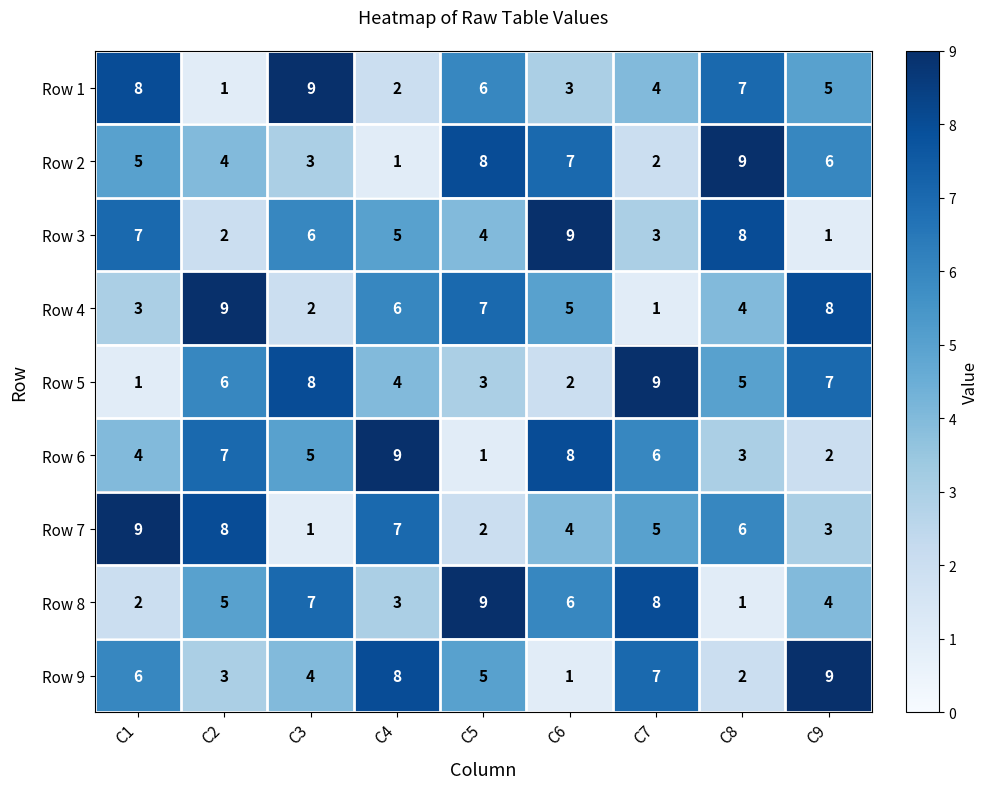

How many Row 9 values are between 3 and 7?

5